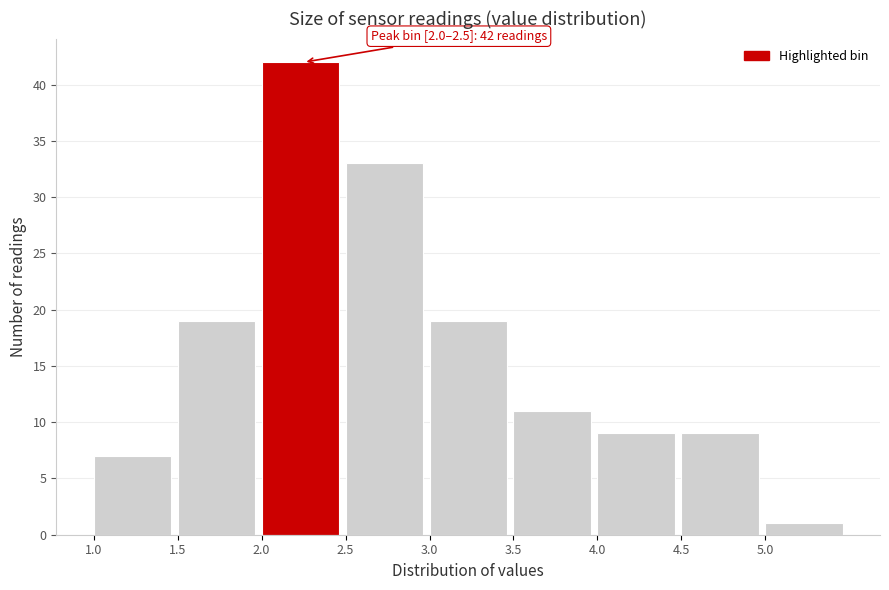

Over which range of the x-axis is the bar tallest?

2.0 to 2.5